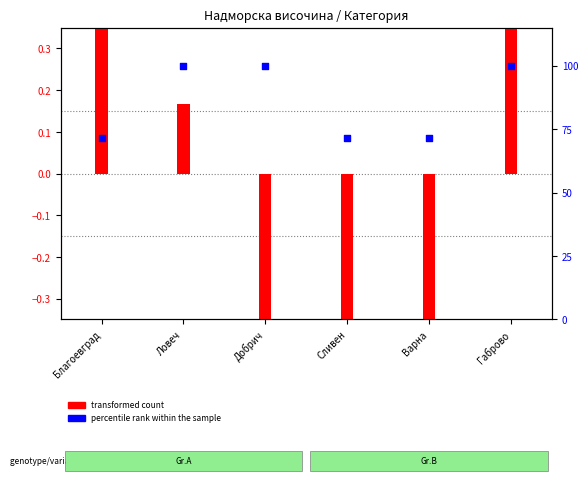

Which series has the largest Y range (max minus min)?

percentile rank within the sample